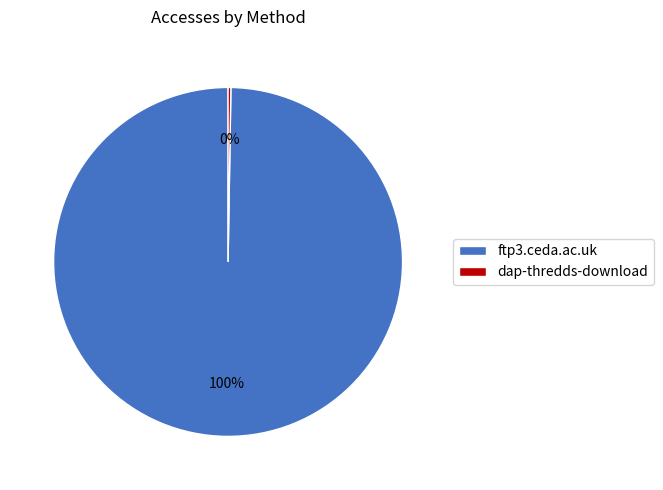

To the nearest percent, what is the average slice percentage?

50%